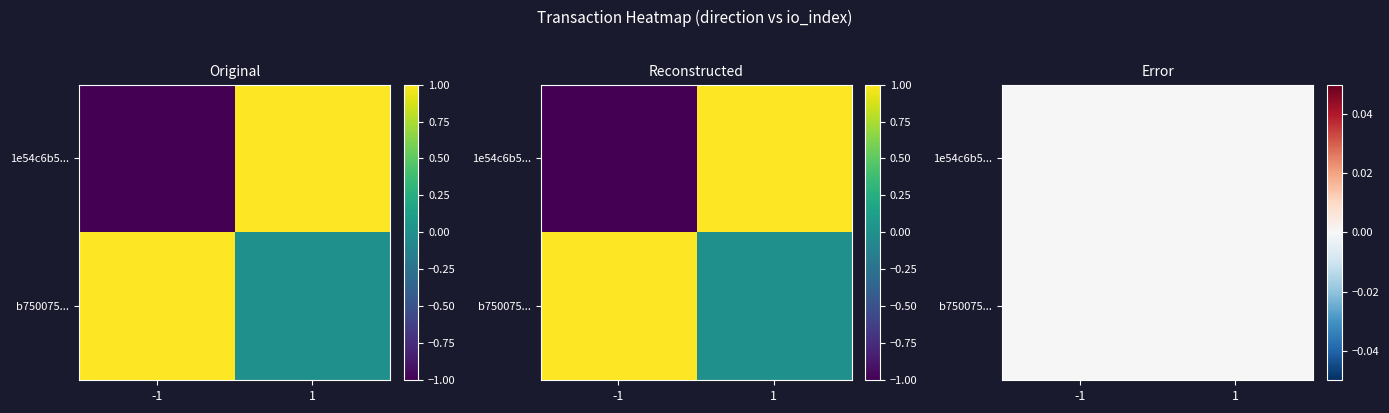

Is it true that 1e54c6b5f3290eeb9bd0f831dad6433780477dd equals -1 at 0?

True